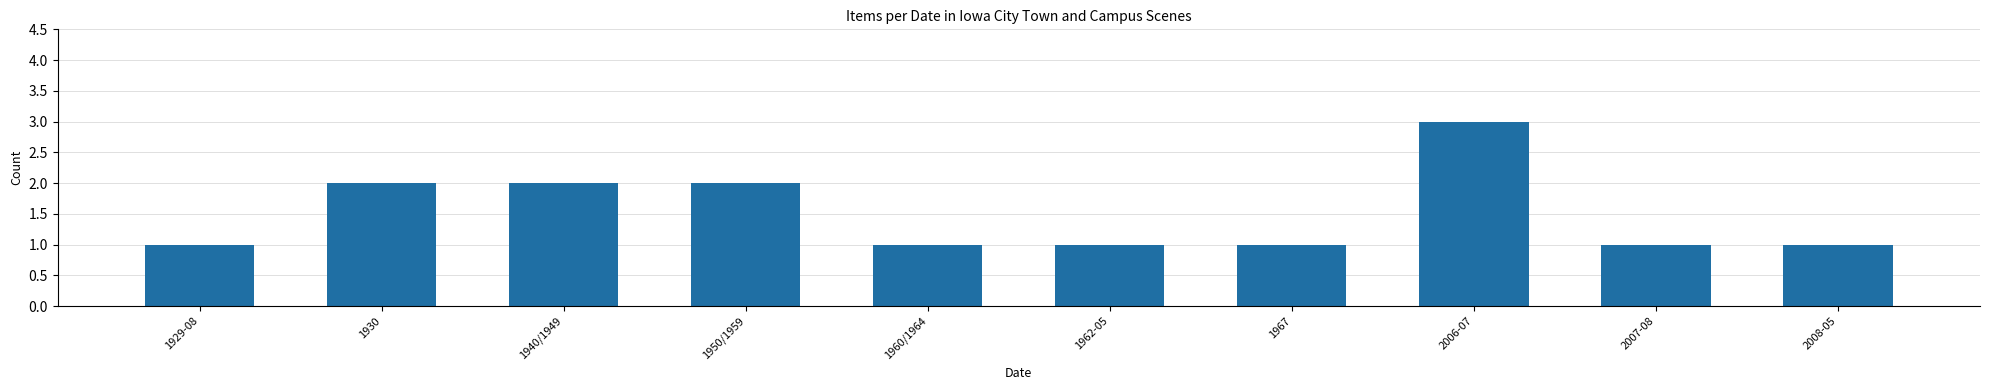

The chart shows a value of 1 at 1929-08. True or false?

True